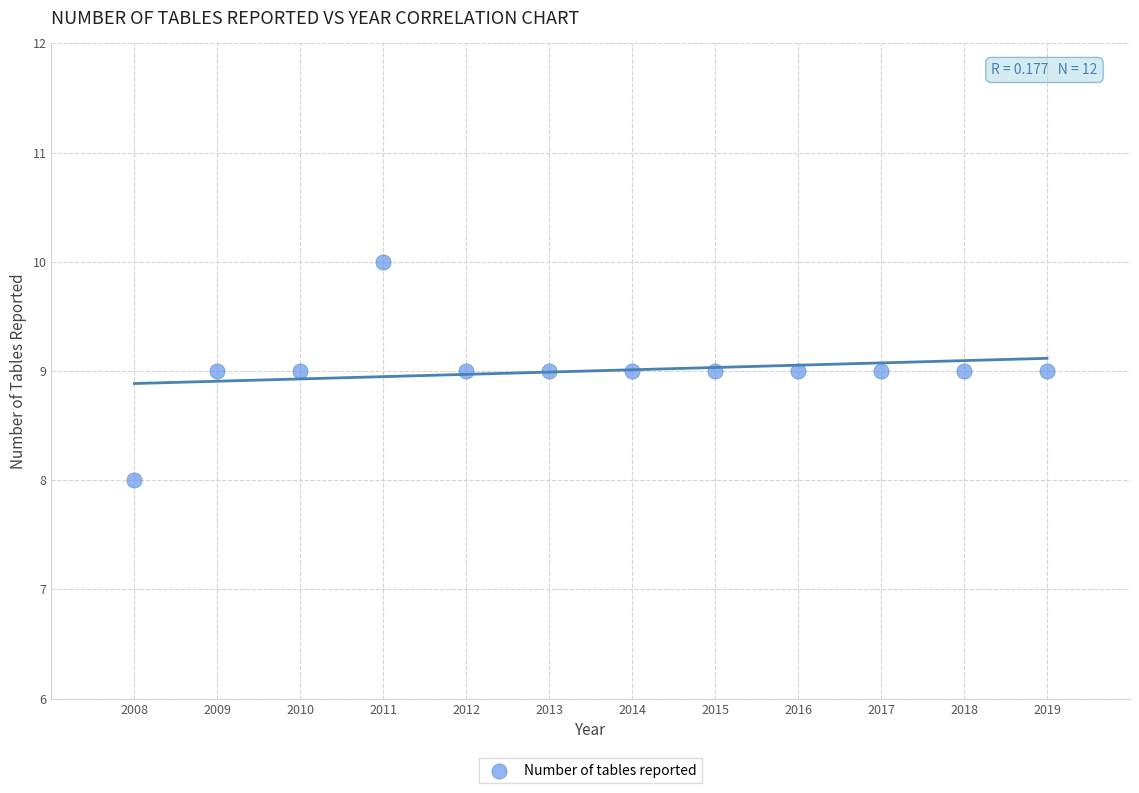

What is the average Y value?

9